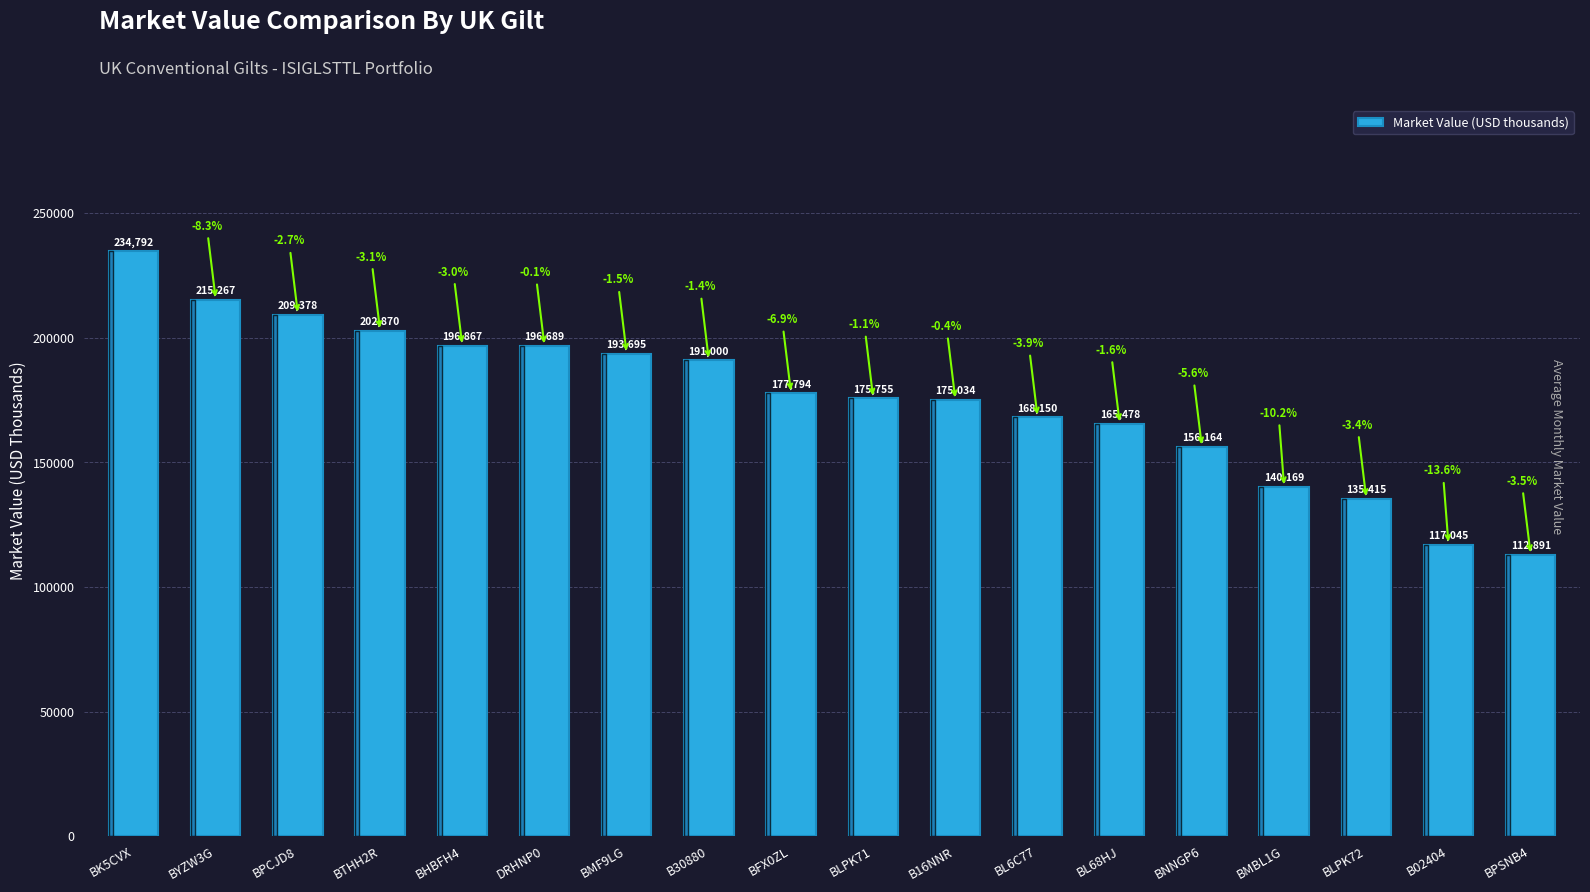

What is the approximate value at BTHH2R, to the nearest 10?

202870